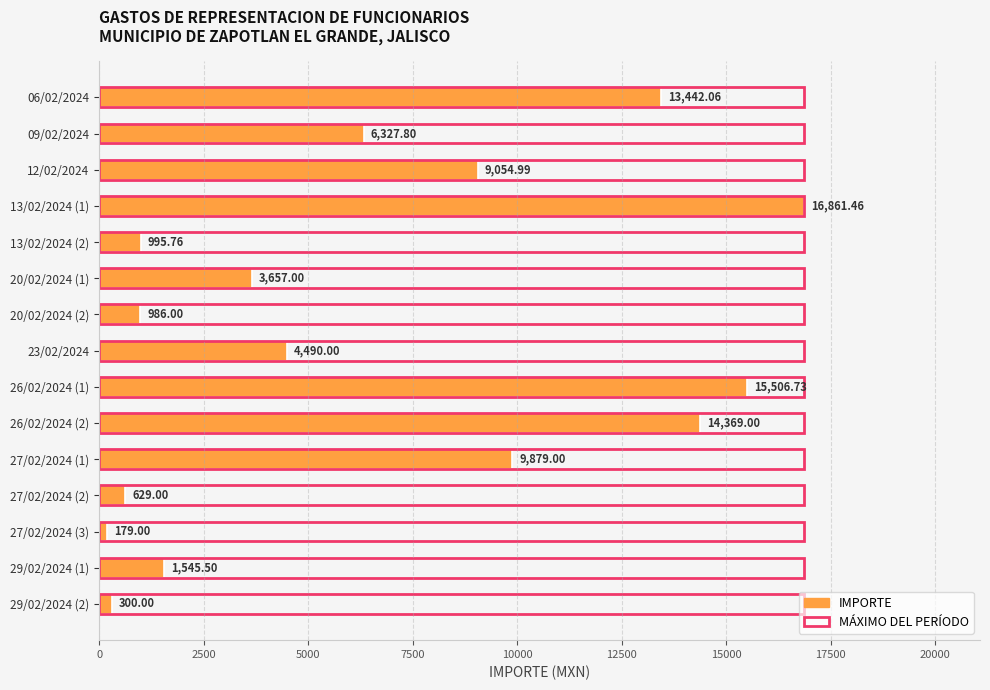

How many bars are there in total?

30